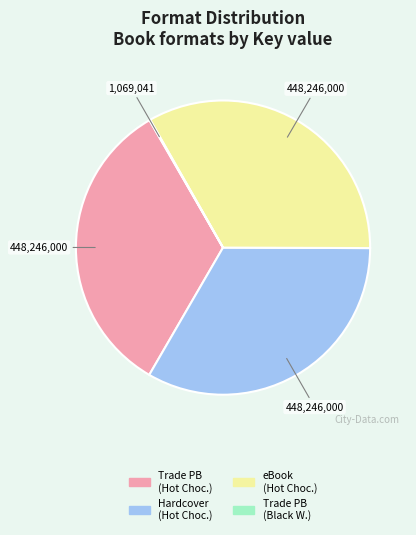

What is the ratio of the value at Hardcover (Hot Choc.) to the value at Trade PB (Hot Choc.)?

1.0